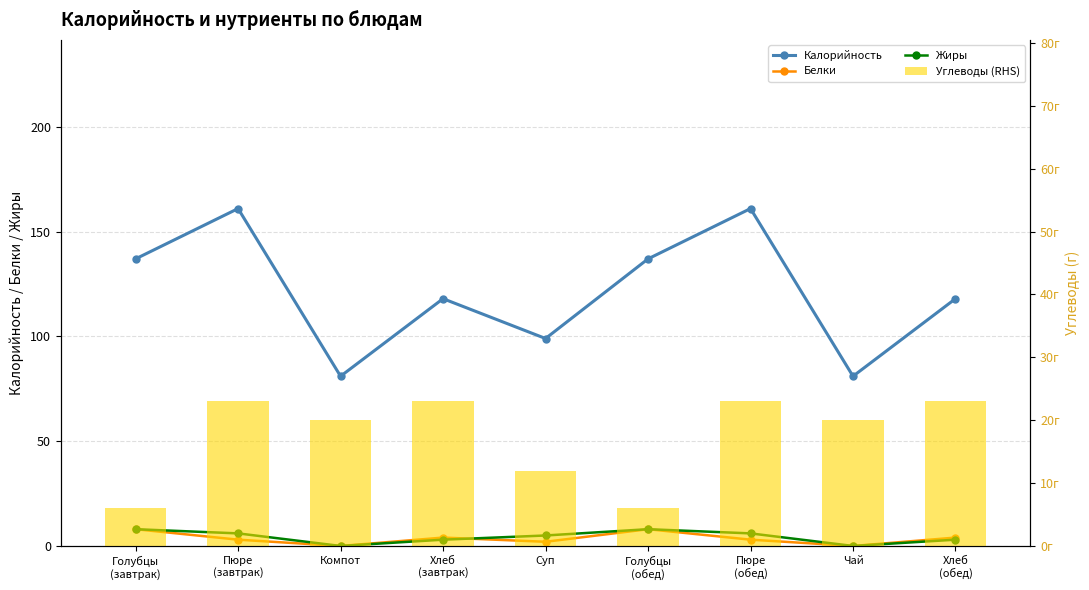

The Жиры series shows 5 at Чай. True or false?

False